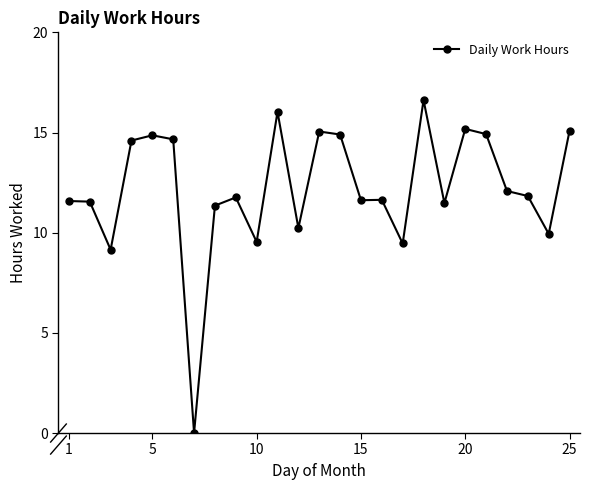

What is the value of the 17th point from the left?

9.5